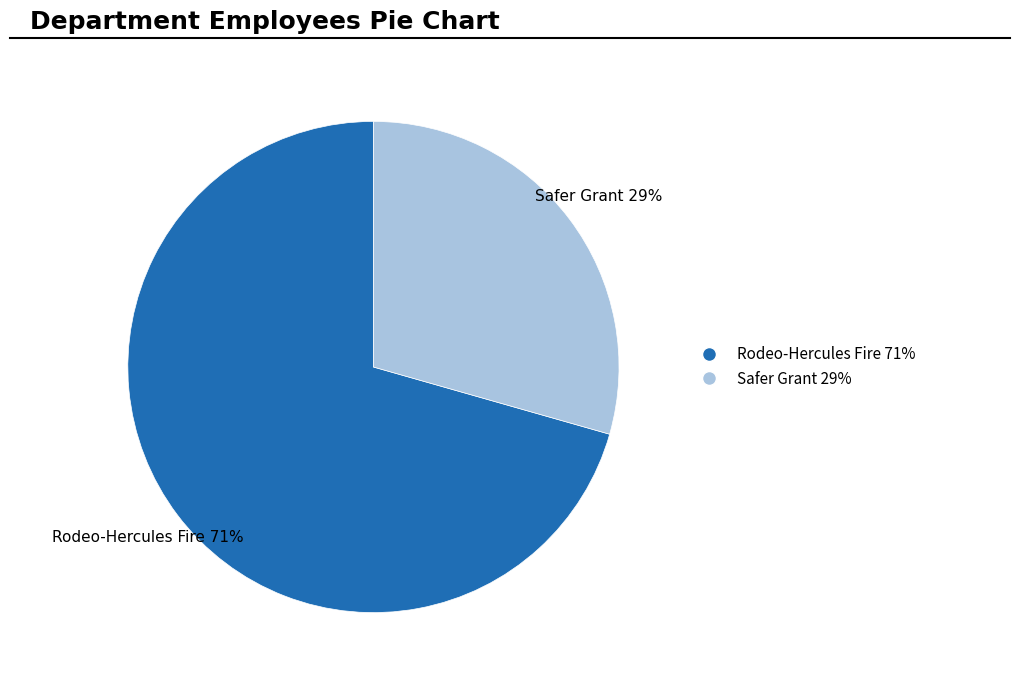

Is Safer Grant the majority of the pie?

No